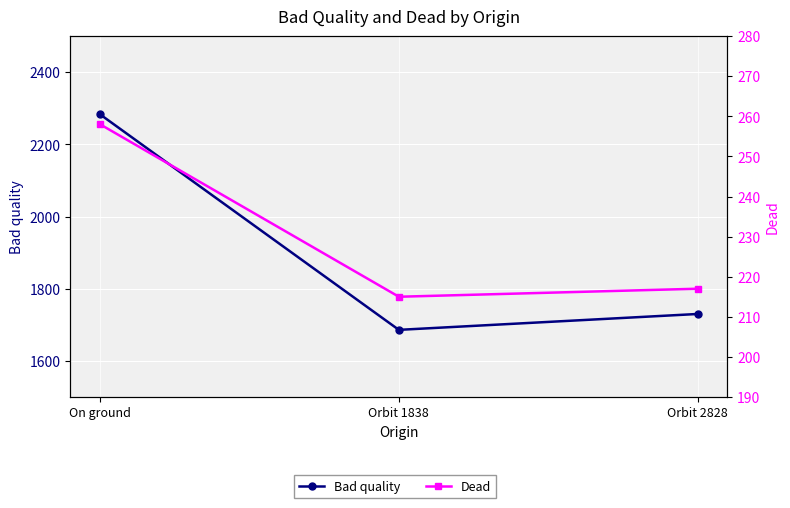

What are all the series names shown in the legend?

Bad quality, Dead